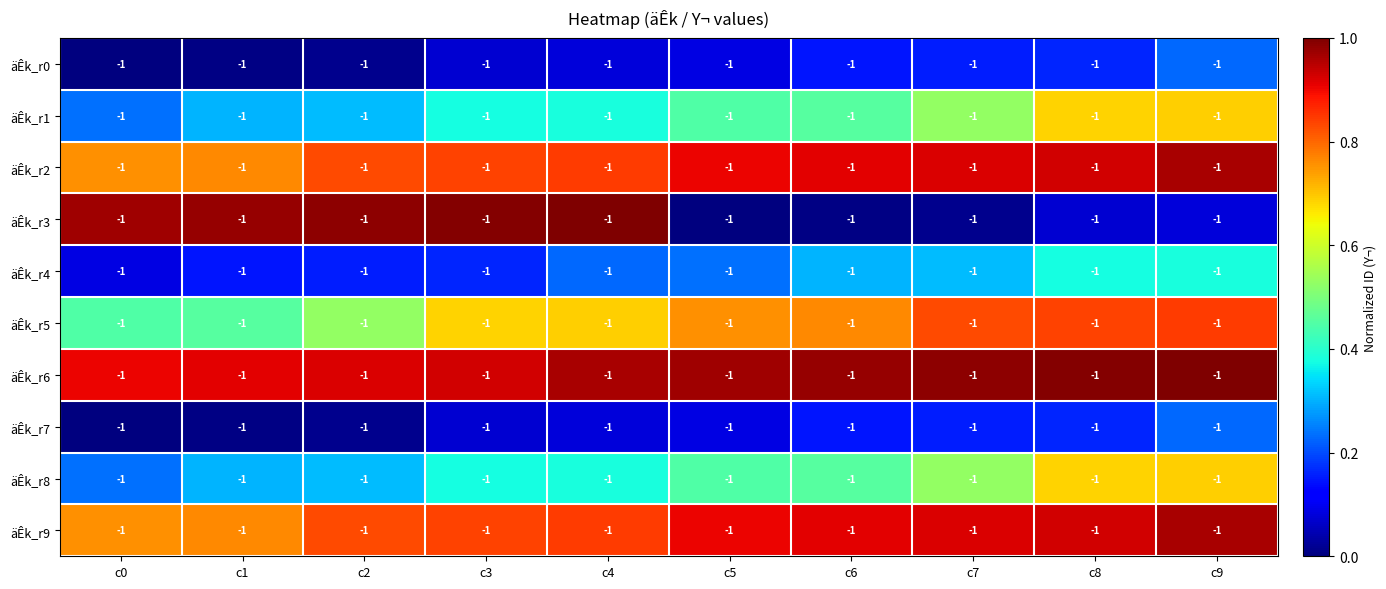

What is the sum of the äÊk_r0 values at c7 and c6?

0.3